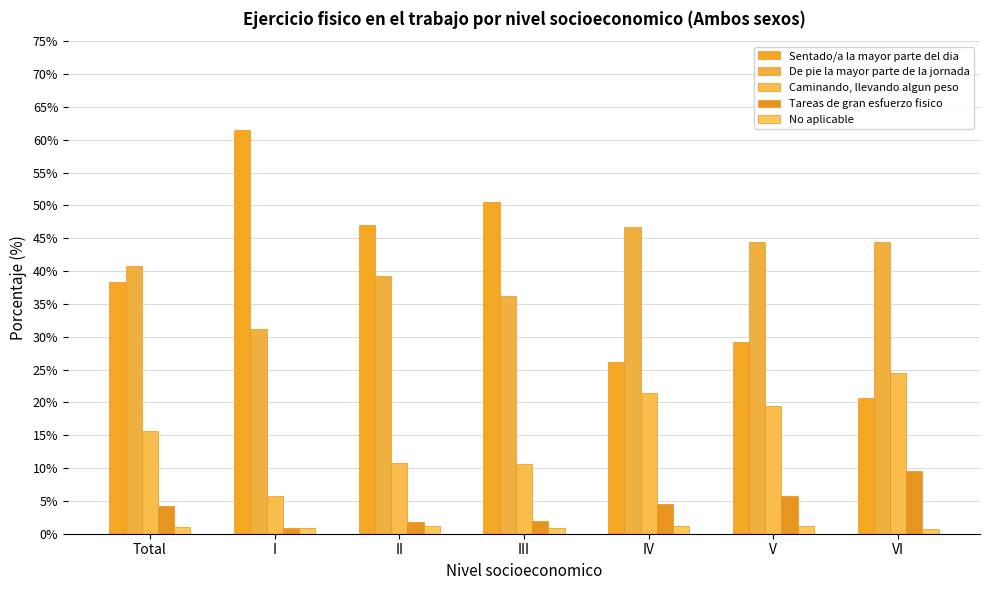

What is the sum of the De pie la mayor parte de la jornada values at Total and V?

85.2